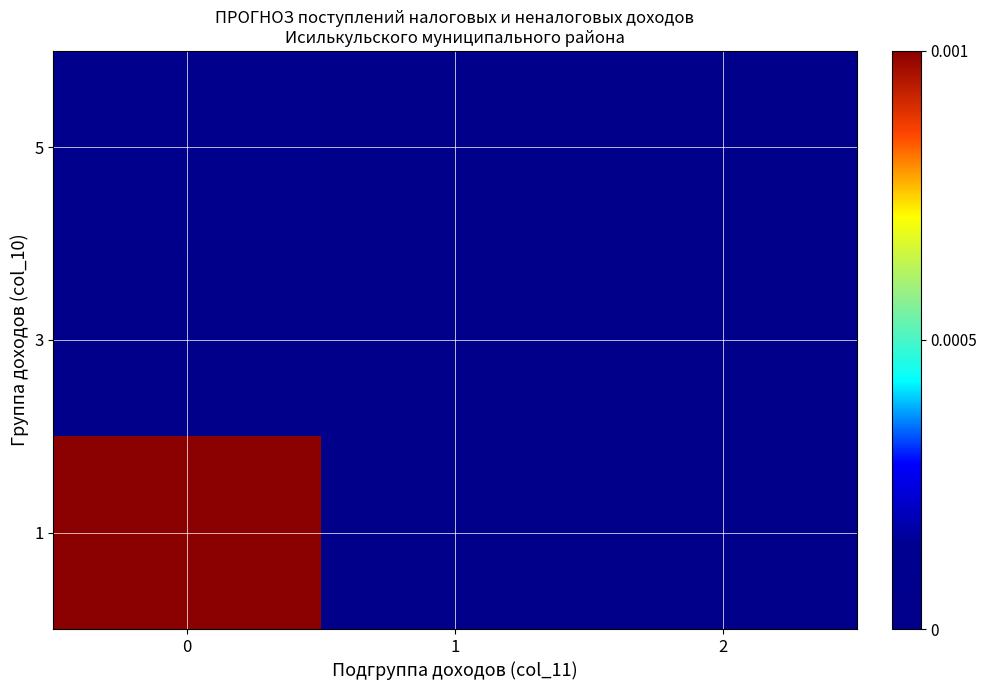

List the series in order of their peak value, highest first.

row_0, row_2, row_1